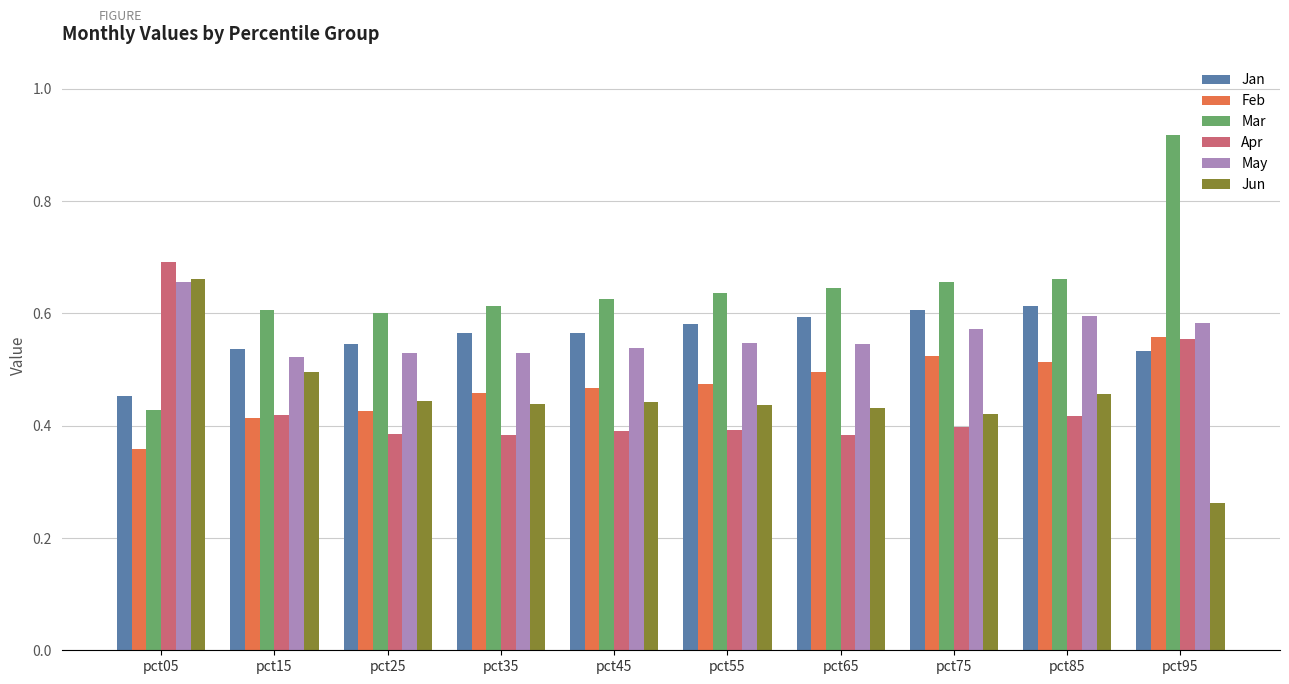

Is the value of Jan at pct25 greater than the value of May at pct75?

No